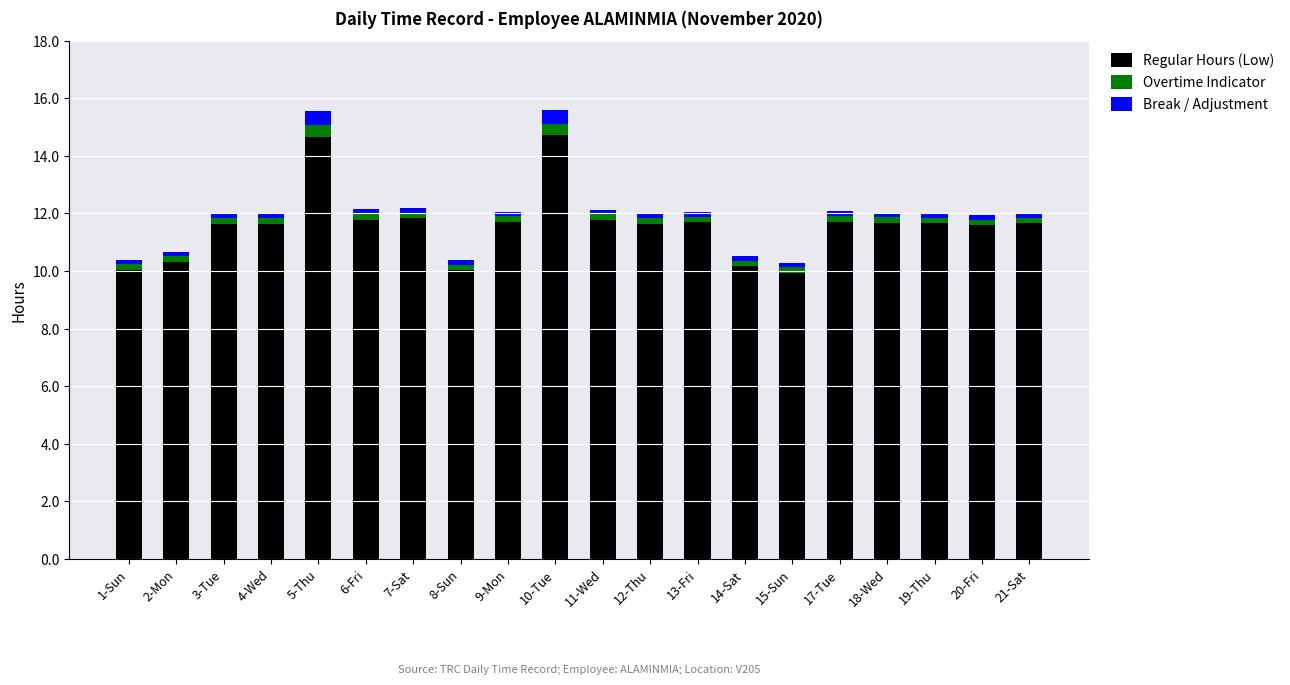

What are all the series names shown in the legend?

Regular Hours (Low), Overtime Indicator, Break / Adjustment